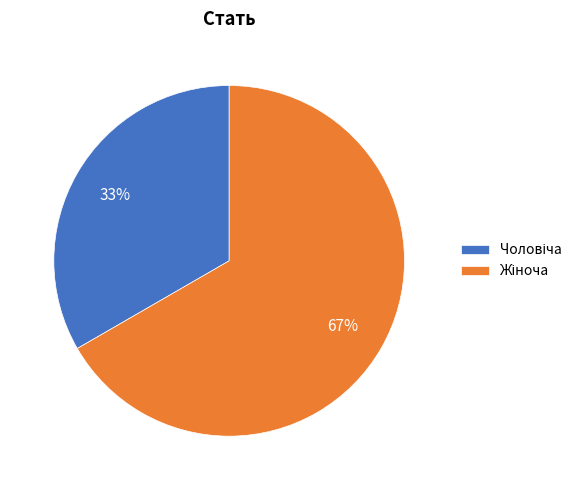

Is there any slice that represents more than half of the pie?

Yes